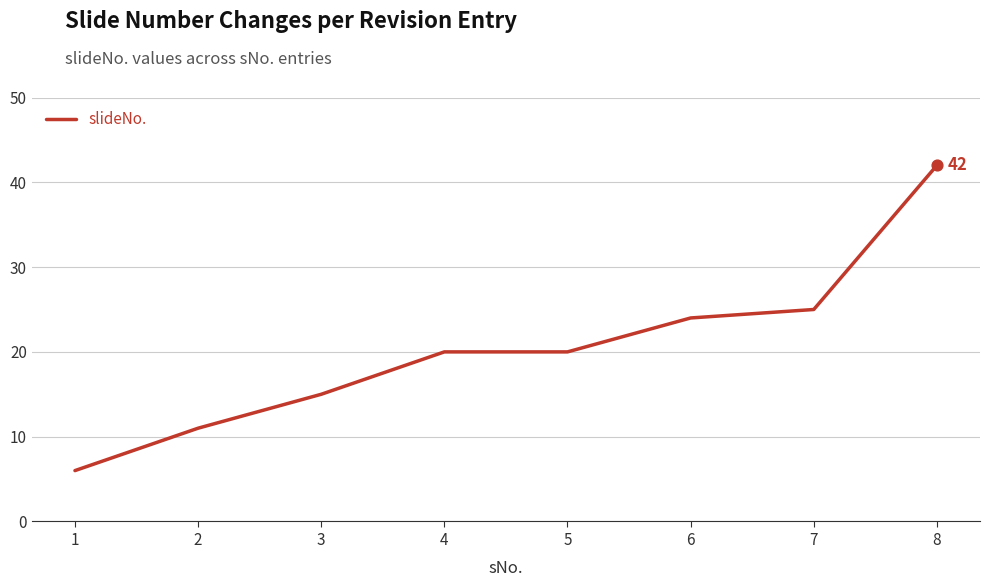

What is the change in value from 1 to 4?

+14